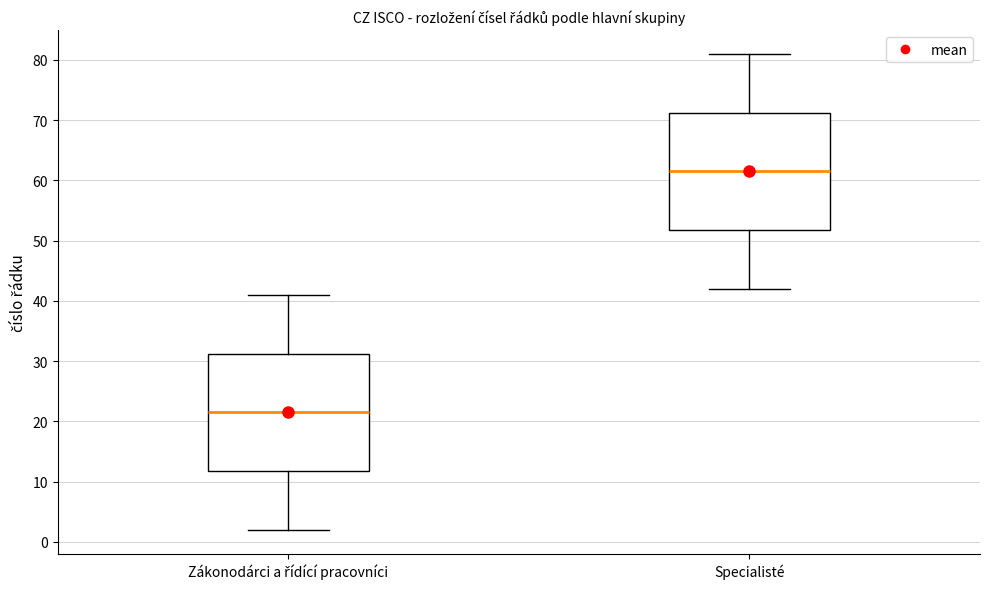

Reading left to right, transcribe this box plot: for each box, give where its median line is, the range the box spans, and where its two whiskers end, as read against the y-axis. The values are not printed on the chart, so give them approximately, as read against the axis.

Zákonodárci a řídící pracovníci: median 22, box 12 to 31, whiskers 2 to 41
Specialisté: median 62, box 52 to 71, whiskers 42 to 81